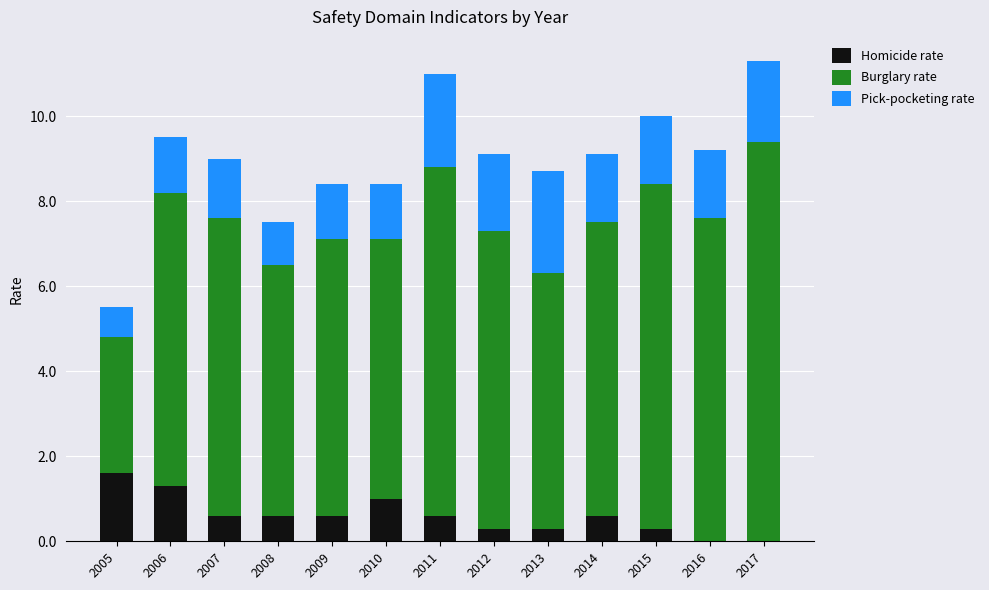

The Homicide rate series shows 1.3 at 2006. True or false?

True